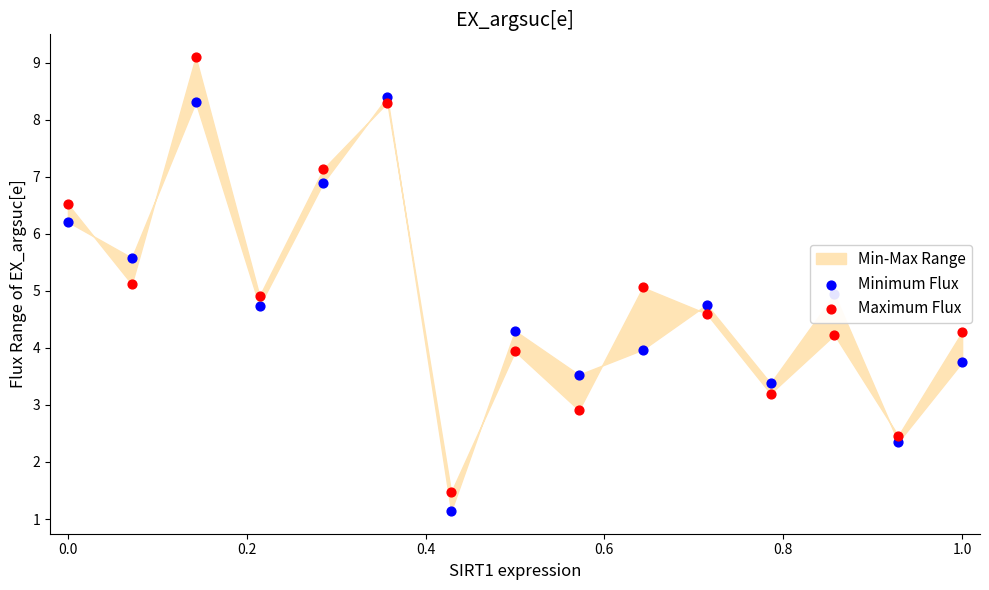

Which series contains the highest Y value?

Maximum Flux